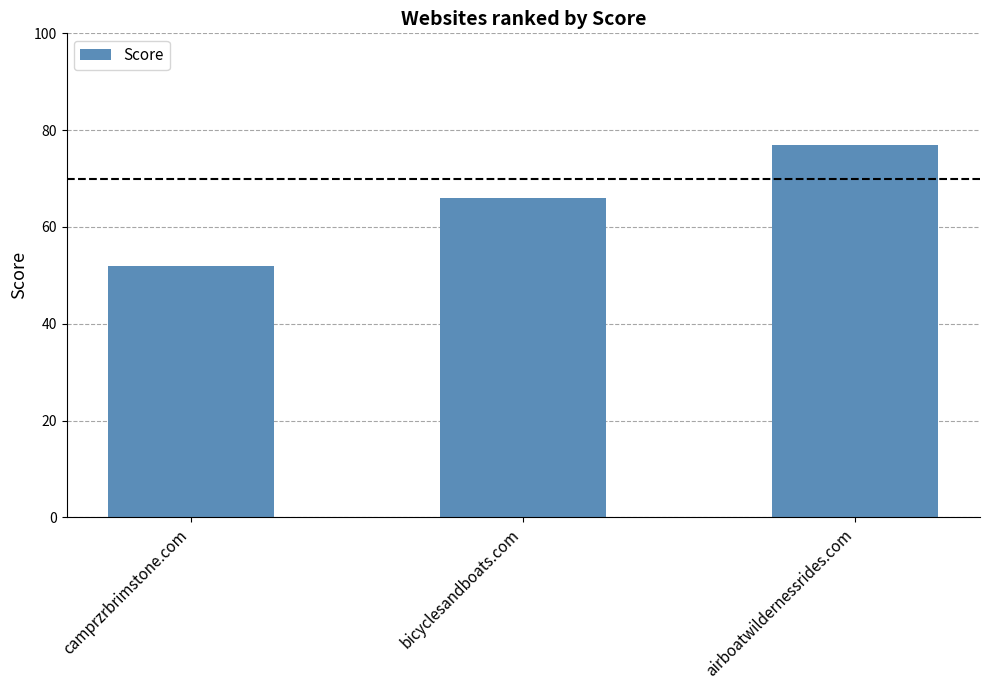

What position from the left is bicyclesandboats.com?

2